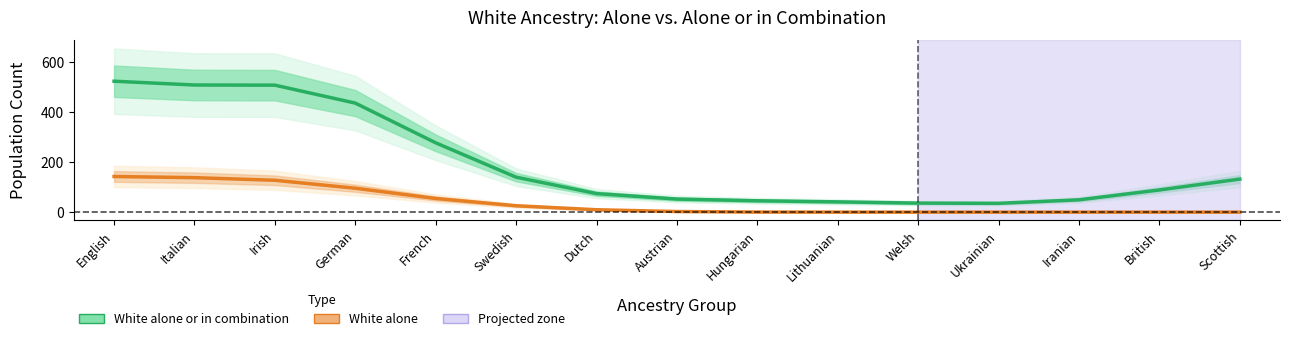

Which label corresponds to the largest value in the chart?

English